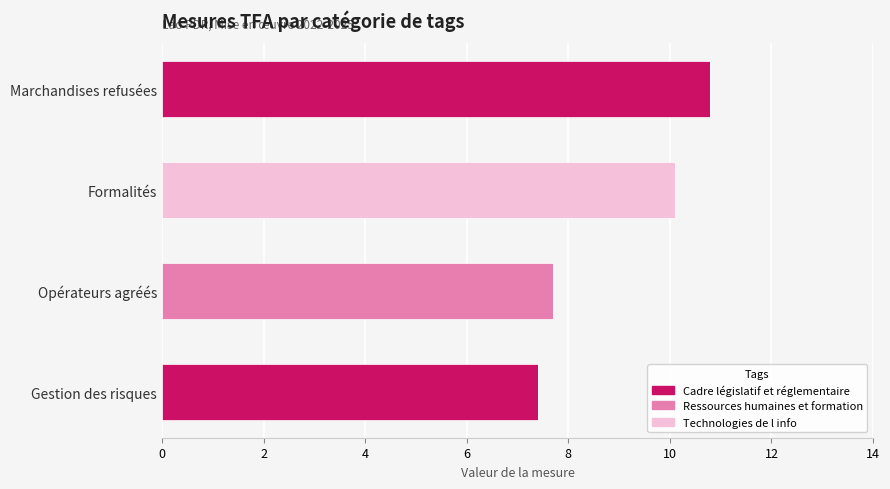

The Cadre législatif et réglementaire series shows -4.2 at Formalités. True or false?

False